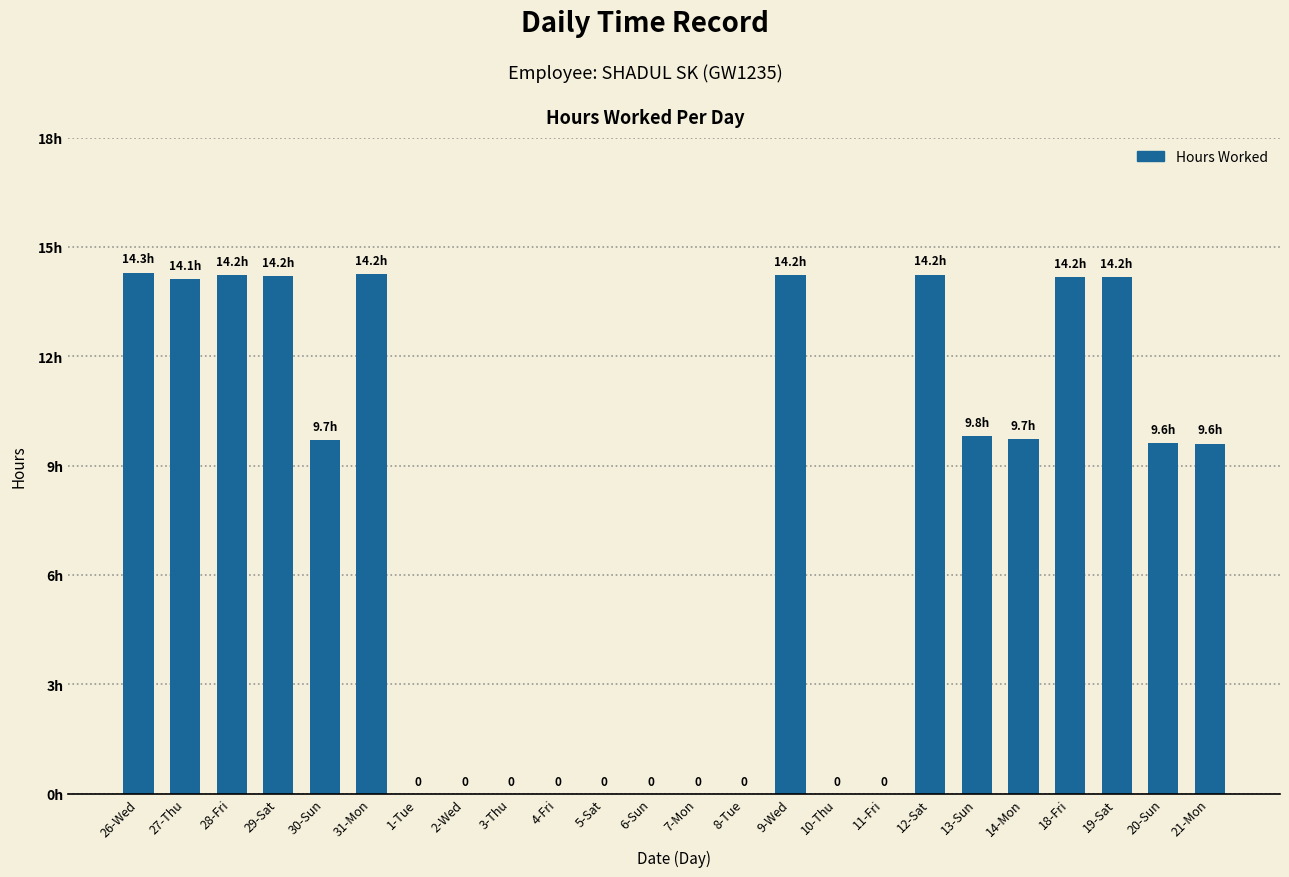

Are the bars horizontal?

No